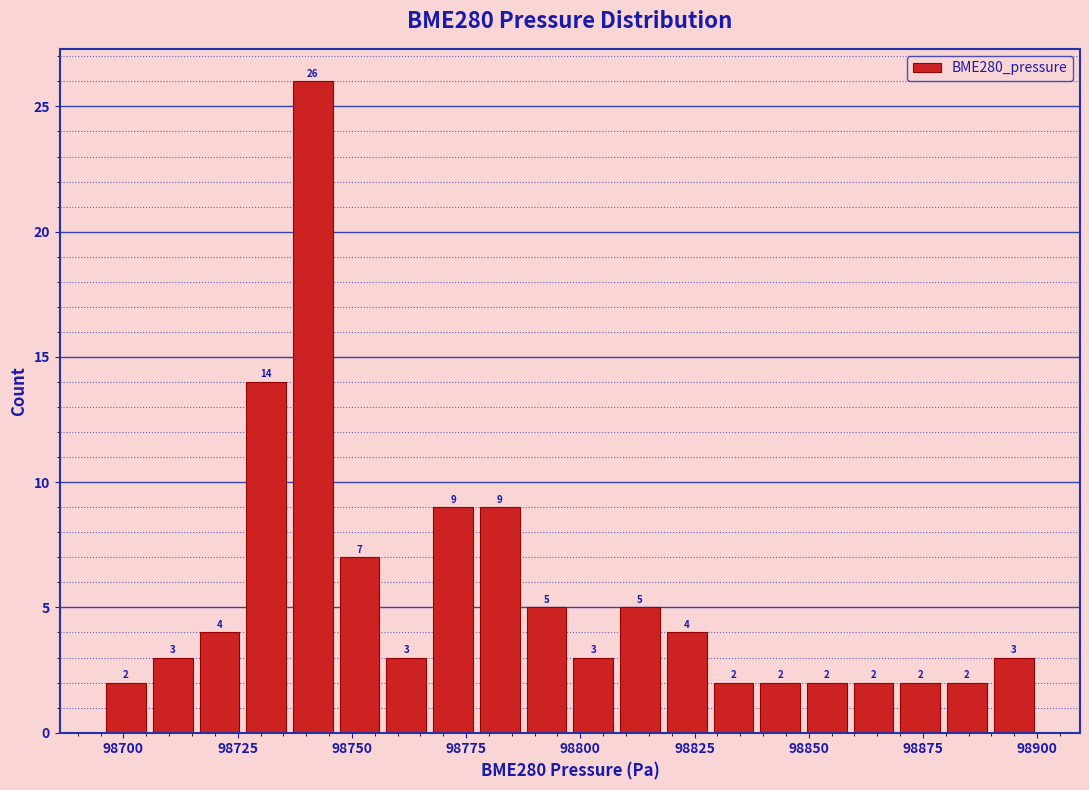

Around what value on the x-axis is the tallest bar? Give the approximate position of its centre, as read against the axis.

98740